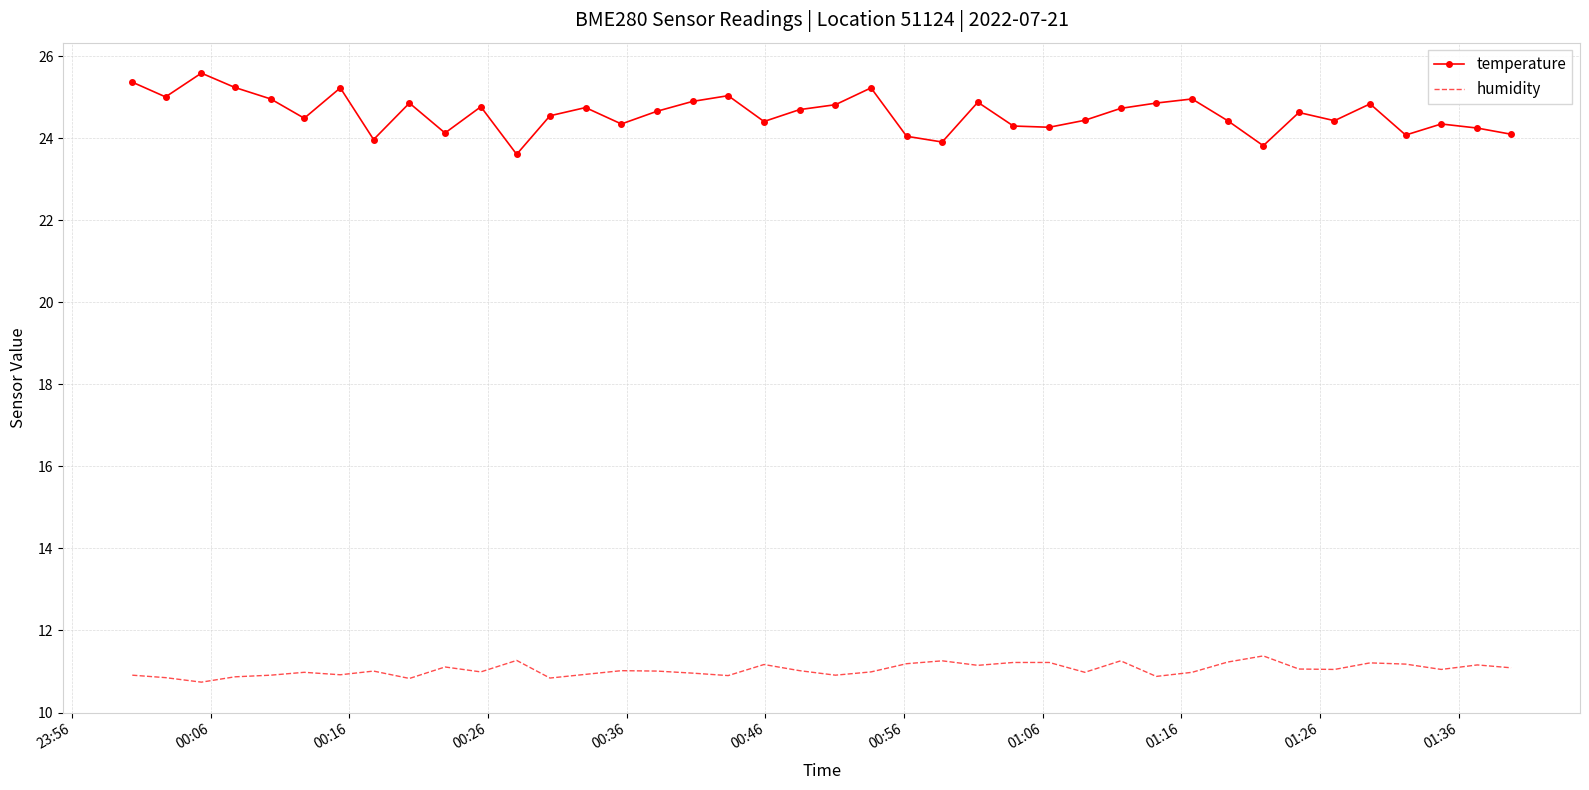

List the series in order of their peak value, highest first.

temperature, humidity